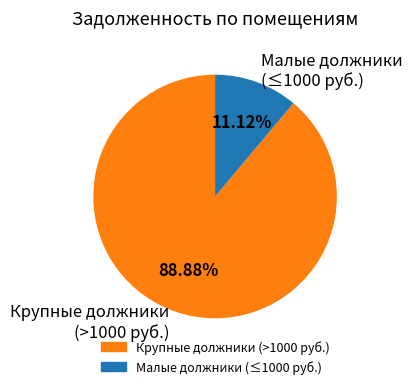

Does Малые должники (≤1000 руб.) represent more than half of the total?

No